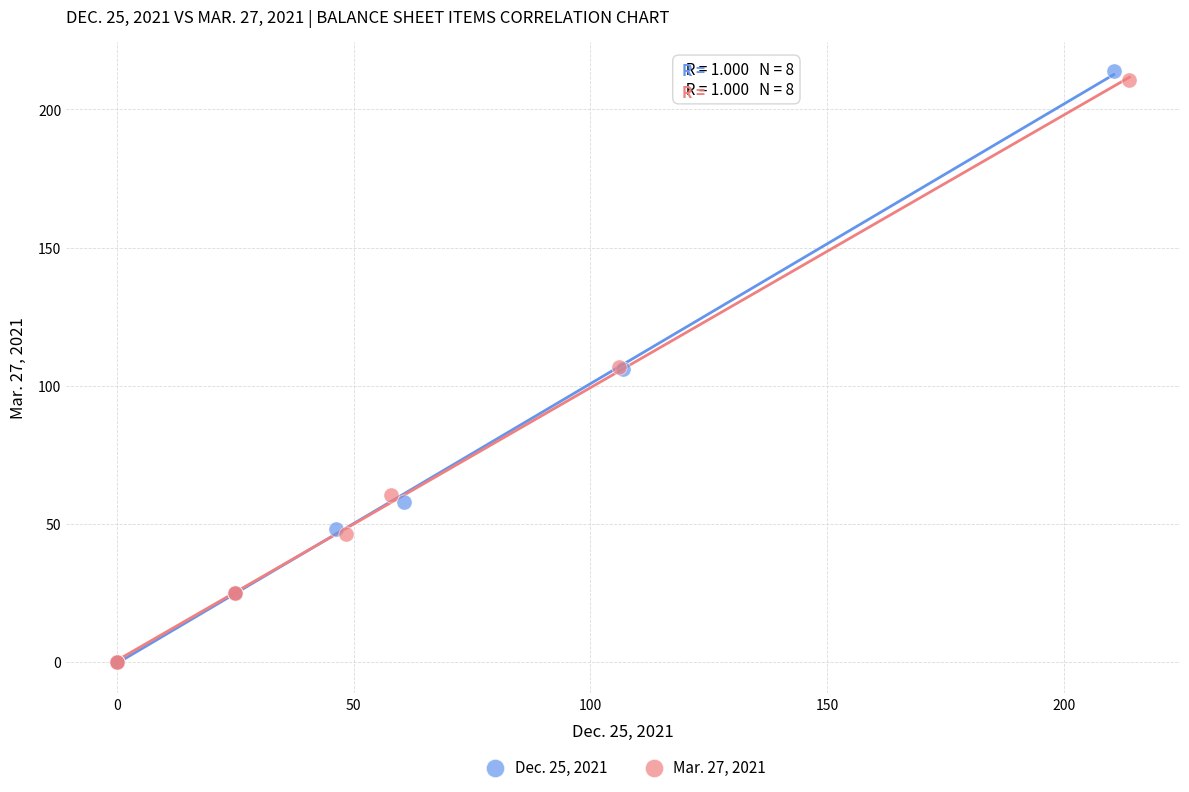

Which series reaches the maximum Y coordinate?

Dec. 25, 2021